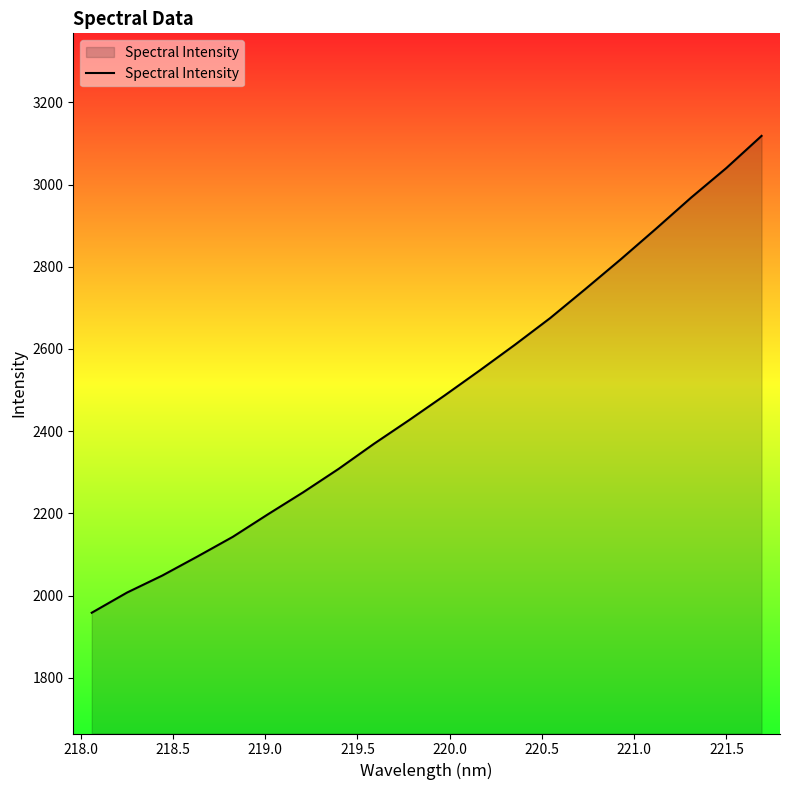

What is the minimum value shown in the chart?

1958.4